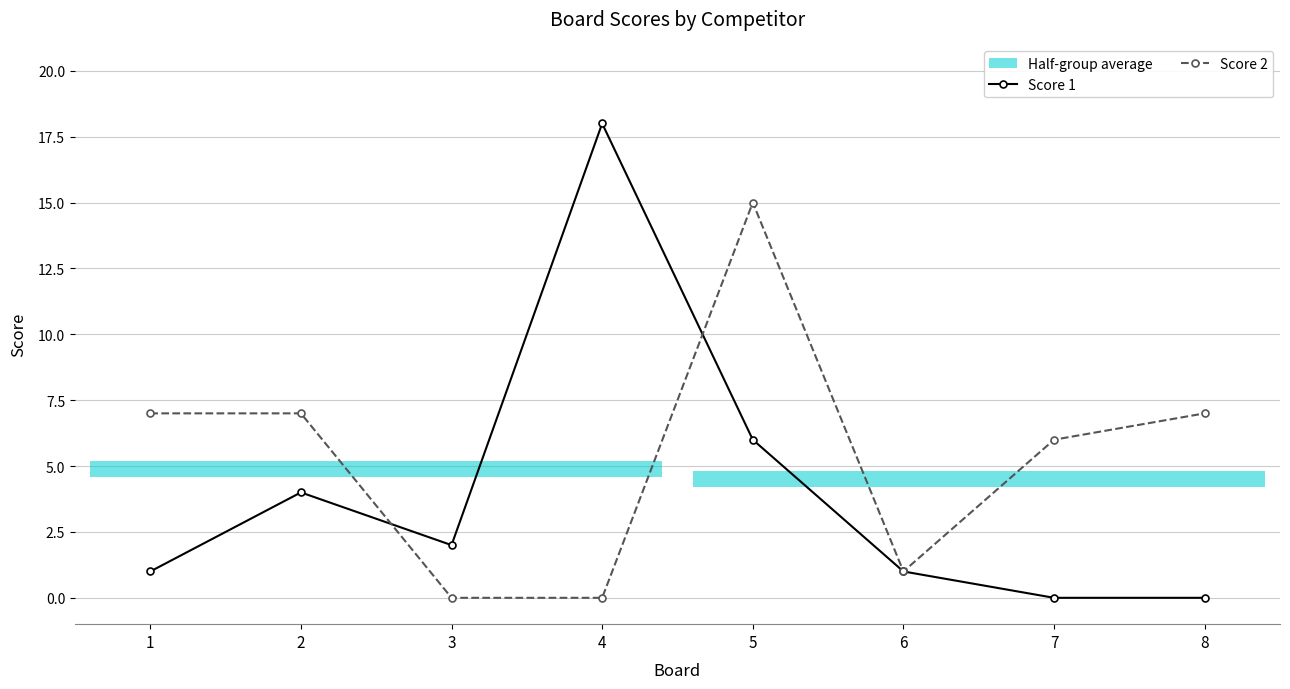

At how many categories does at least one series exceed 10?

2